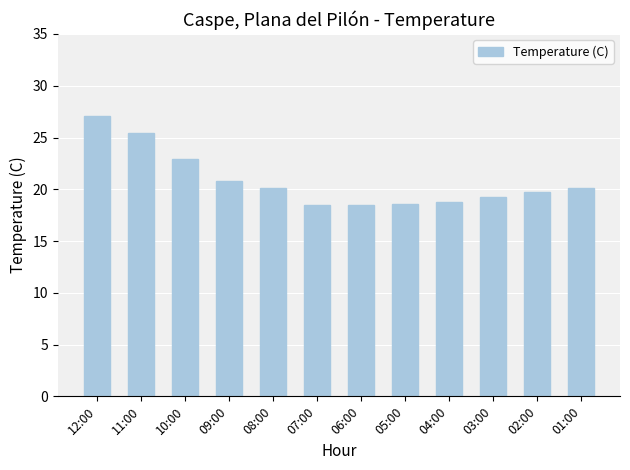

How many data points are less than 20?

6